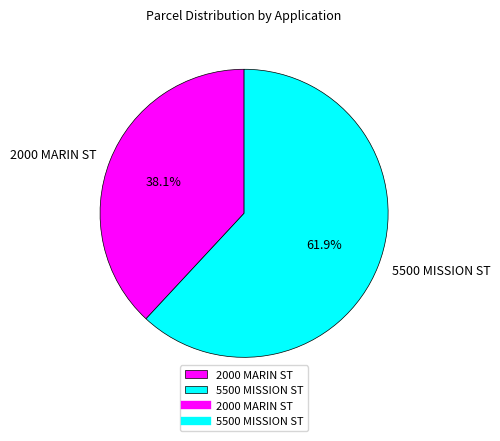

Which slice is the largest?

5500 MISSION ST